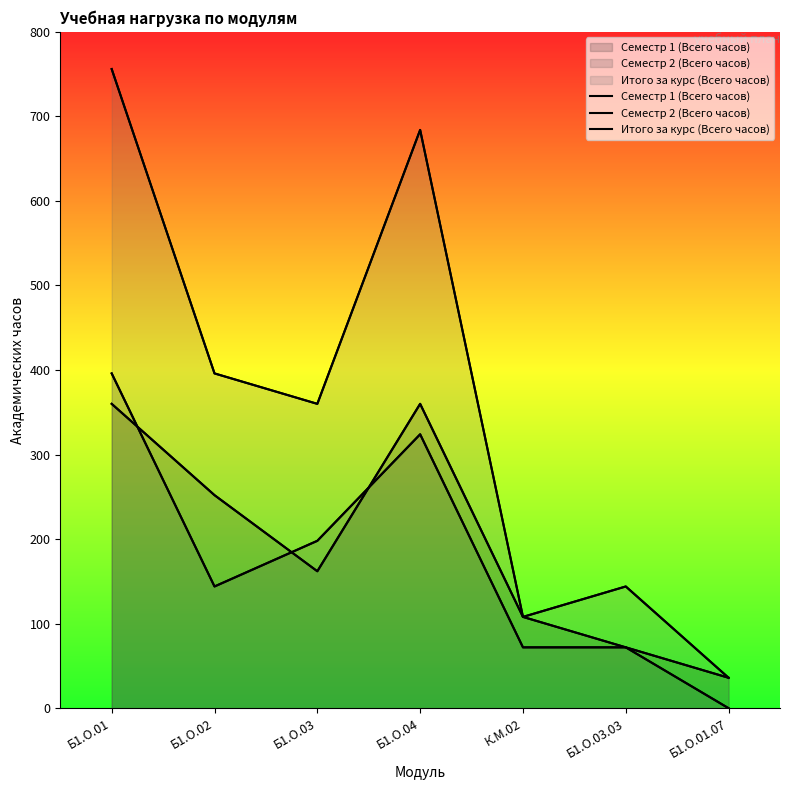

What is the maximum value for Семестр 1 (Всего часов)?

360